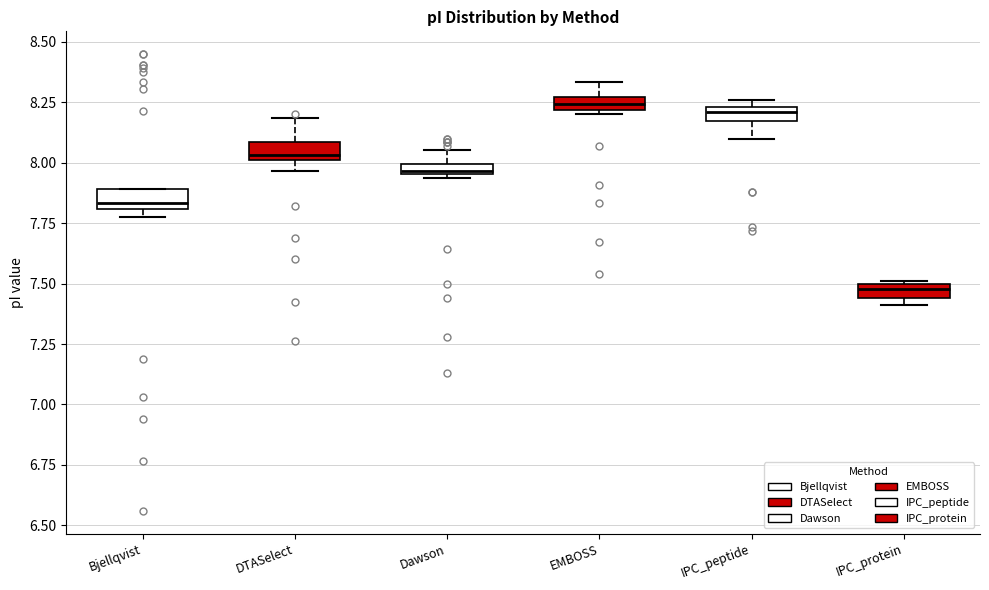

Where is the upper edge of the box for IPC_protein on the y-axis? The values are not printed on the chart, so give them approximately, as read against the axis.

7.50